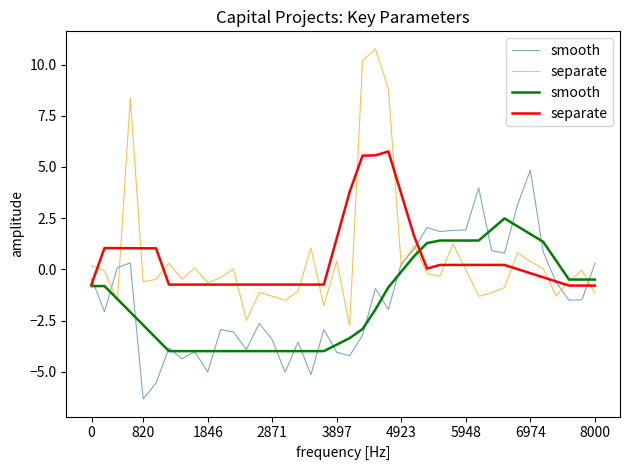

In smooth, how many points are higher than both neighbors (excluding endpoints)?

1